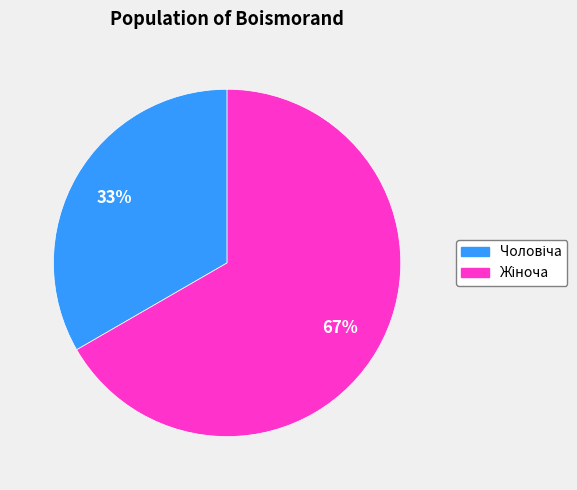

Does any single category account for the majority?

Yes